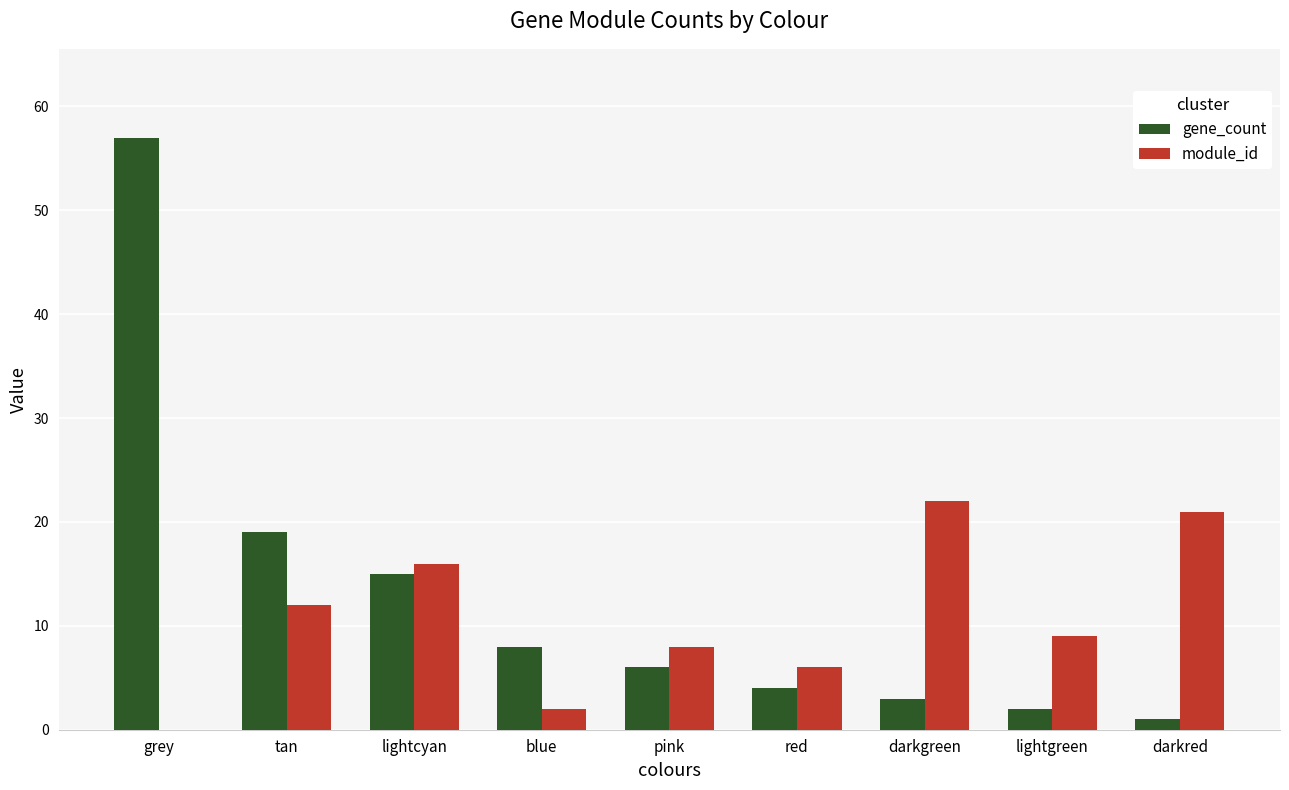

Which label corresponds to the largest value in the chart?

grey